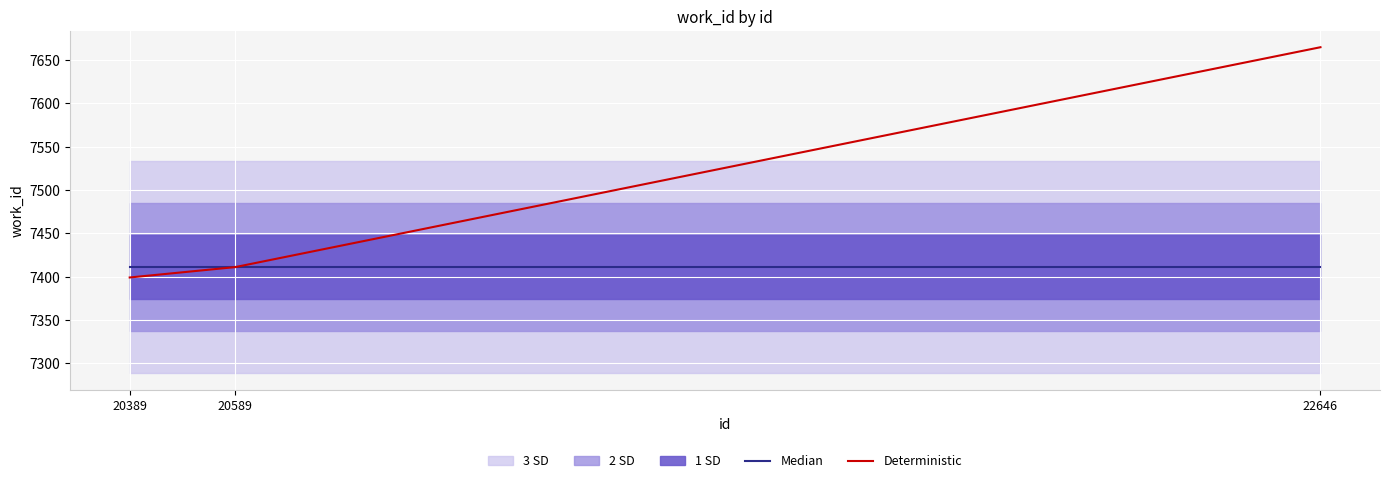

At how many categories does at least one series exceed 7432?

1